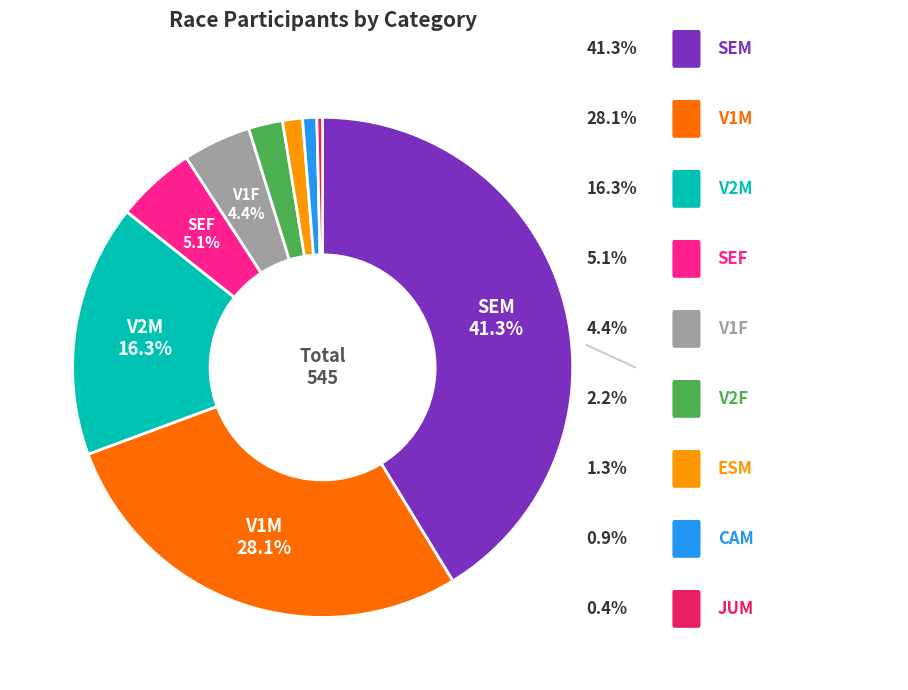

Is there any slice that represents more than half of the pie?

No